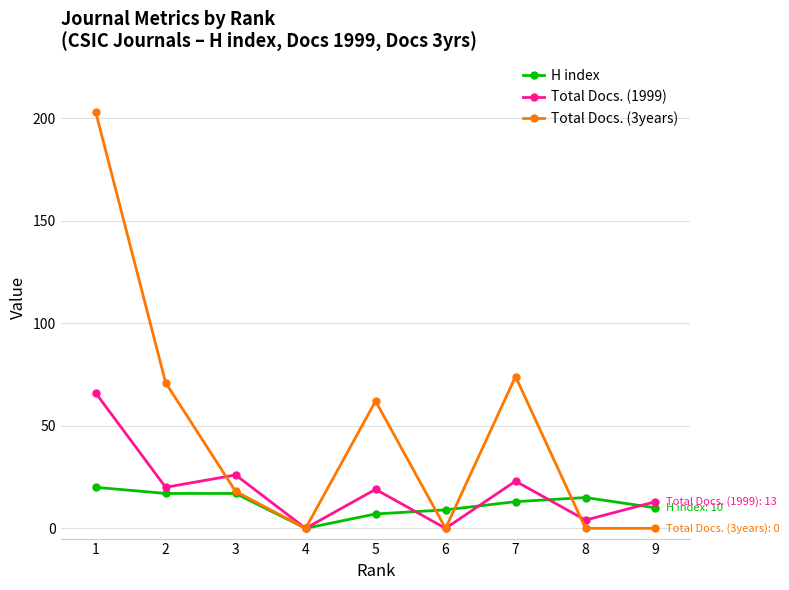

The Total Docs. (1999) series shows 7 at 5. True or false?

False